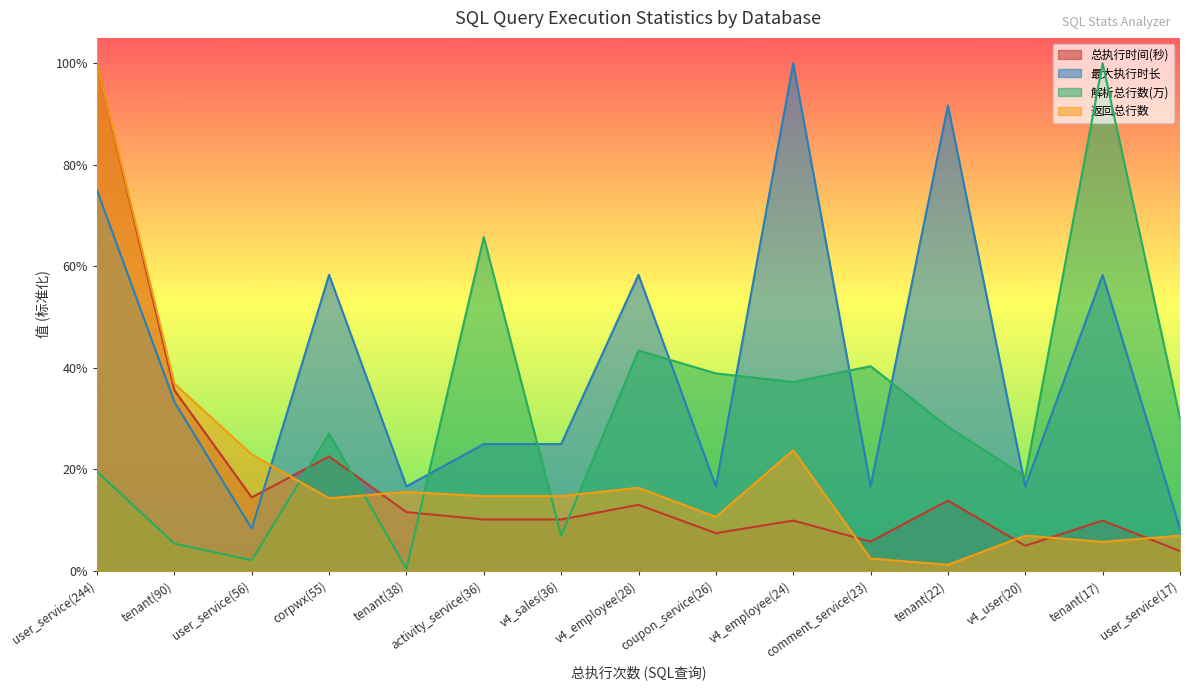

True or false: 最大执行时长 has more than 1 points higher than both neighbors.

True